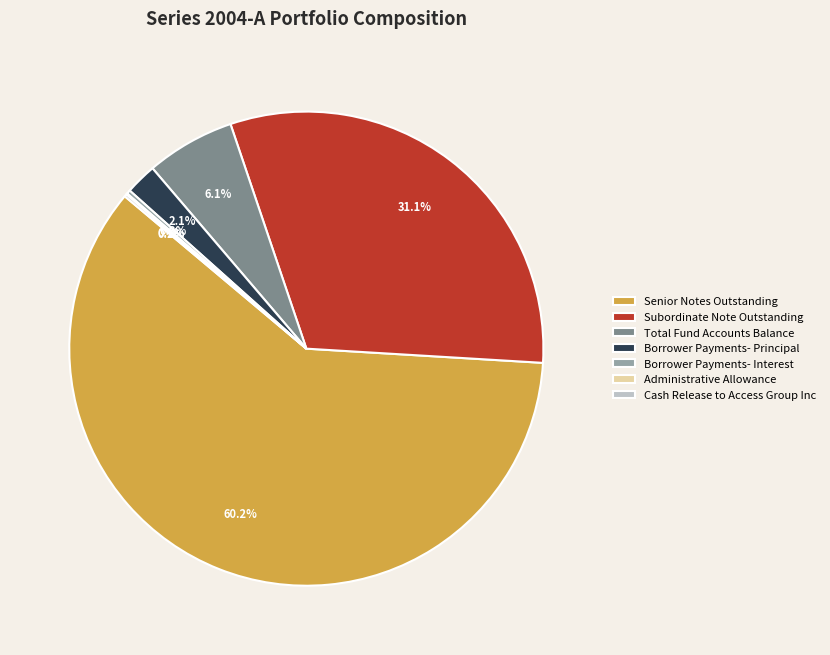

Does Senior Notes Outstanding represent more than half of the total?

Yes